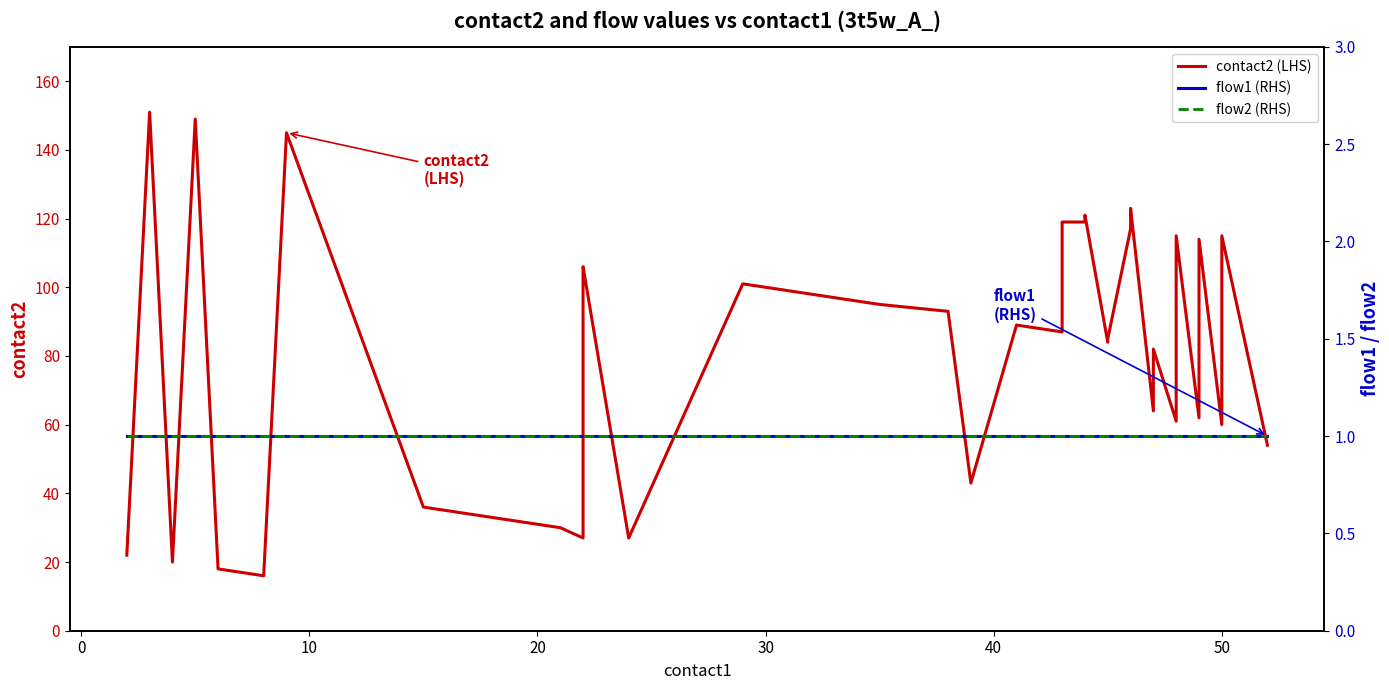

True or false: flow1 (RHS) has more than 0 interior local peaks.

False